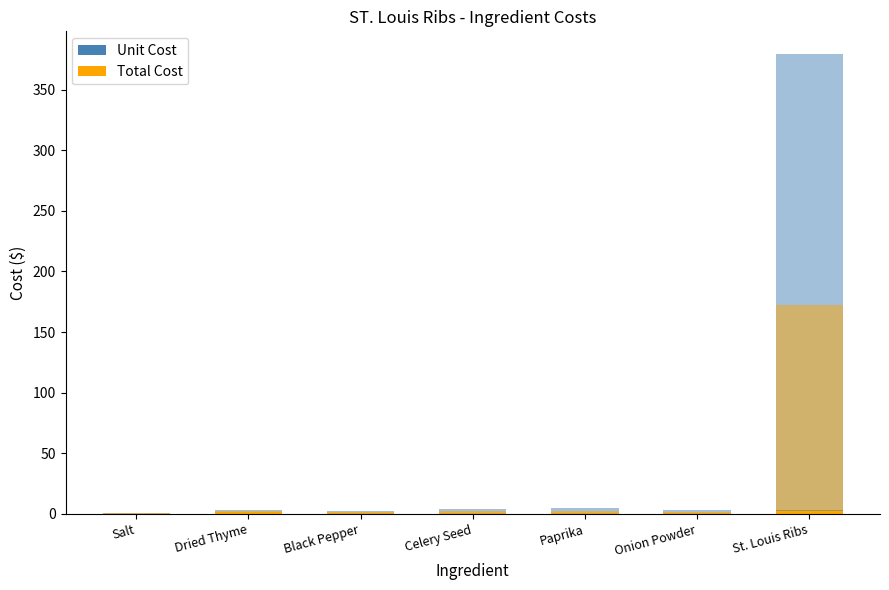

What is the value of the Total Cost bar at the 5th from the left?

4.8